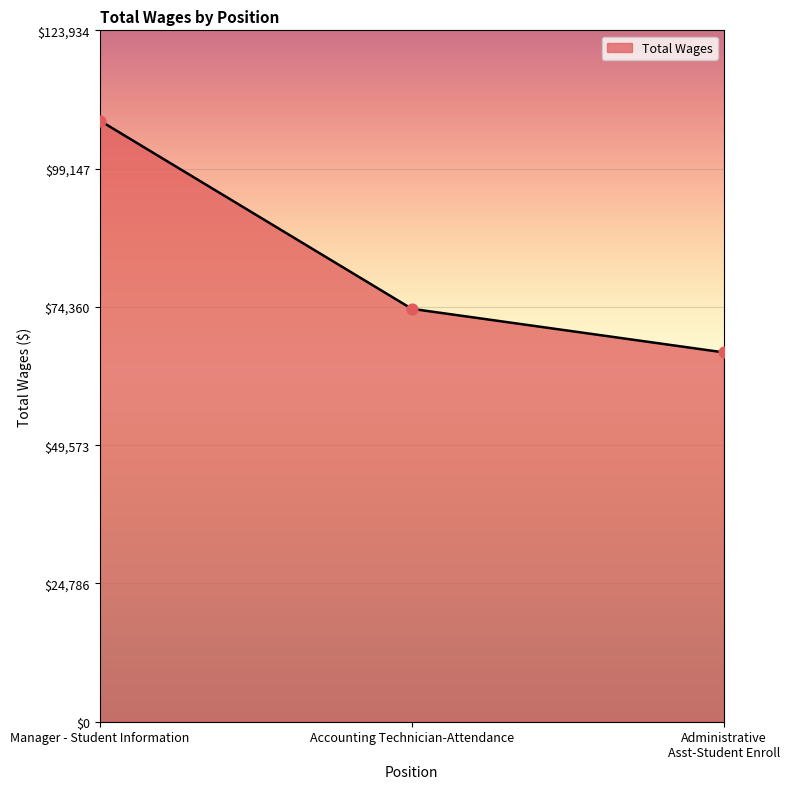

What is the change in value from Manager - Student Information to Accounting Technician-Attendance?

-33754